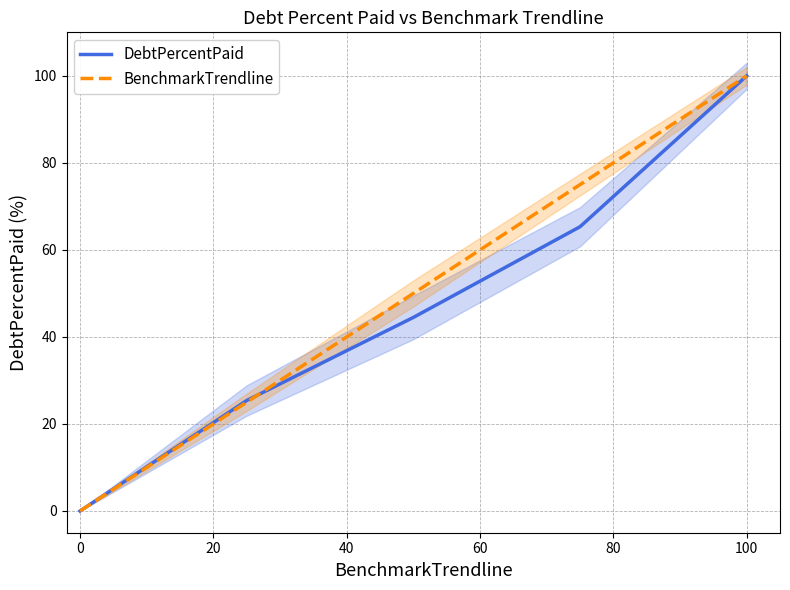

What are all the series names shown in the legend?

DebtPercentPaid, BenchmarkTrendline